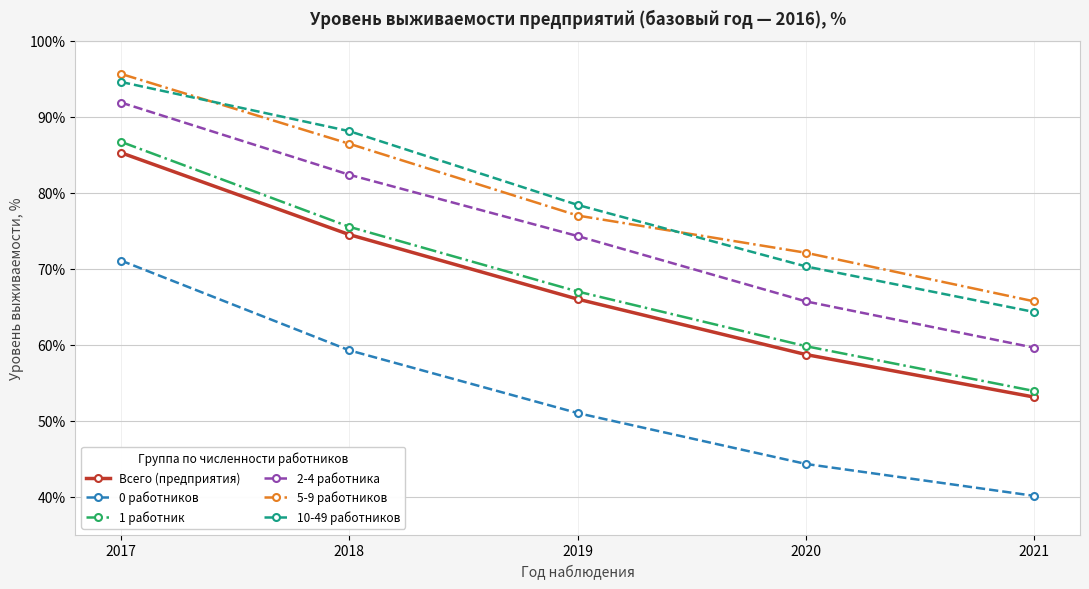

What are all the series names shown in the legend?

Всего (предприятия), 0 работников, 1 работник, 2-4 работника, 5-9 работников, 10-49 работников